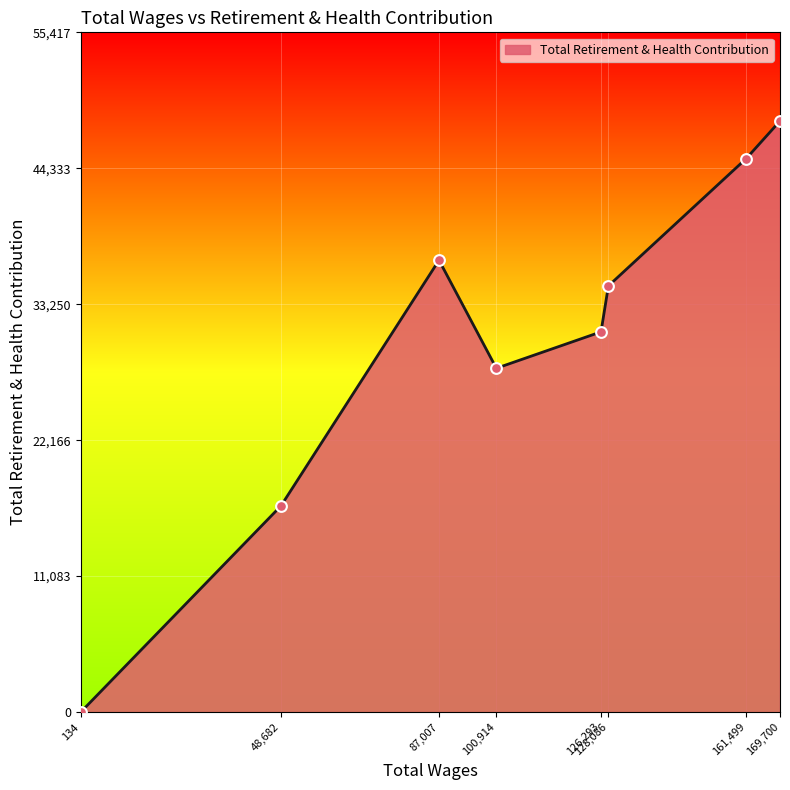

What is the change in value from 87,007 to 100,914?

-8809